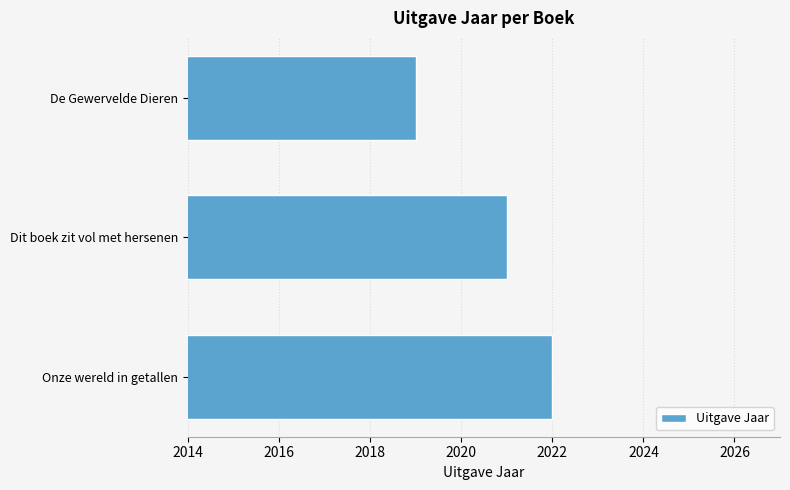

The value at Onze wereld in getallen is 2022. True or false?

True